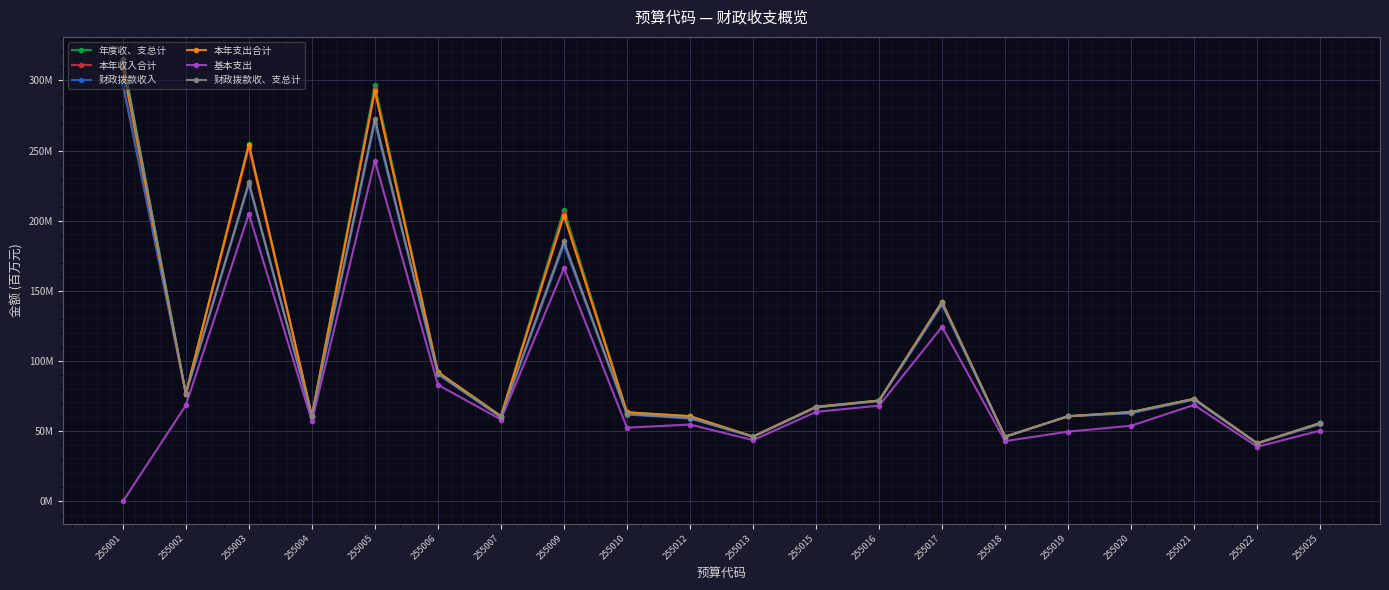

How many interior local peaks does the 财政拨款收、支总计 series have?

5